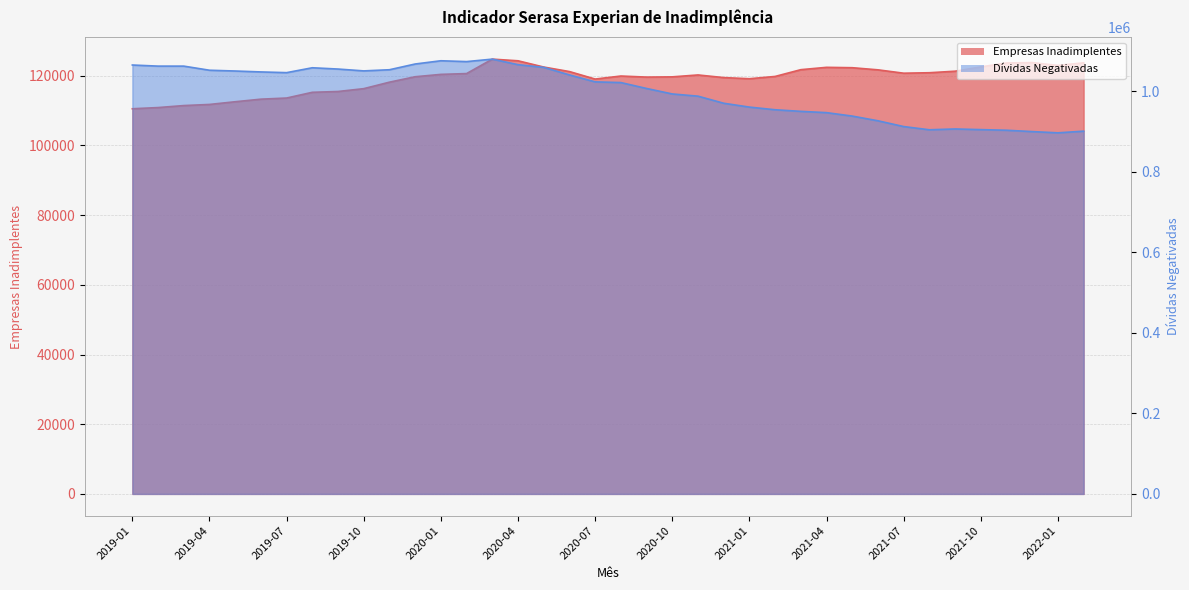

True or false: Empresas Inadimplentes and Dívidas Negativadas intersect in this chart.

False